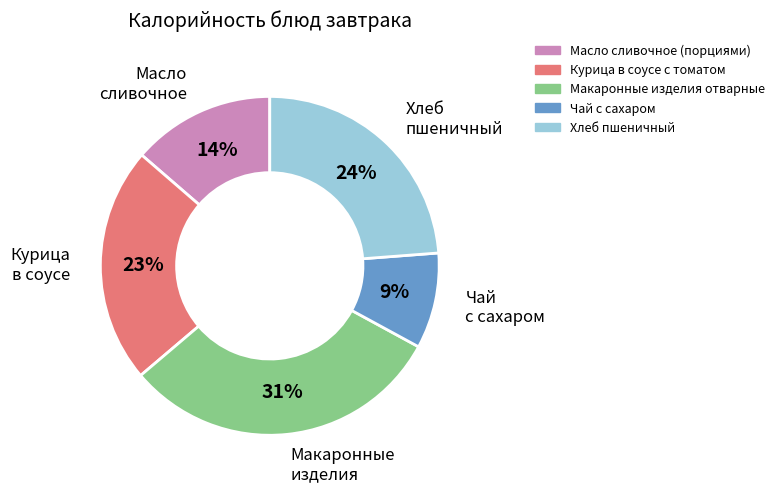

To the nearest percent, what is the combined percentage of Масло сливочное (порциями) and Макаронные изделия отварные?

45%